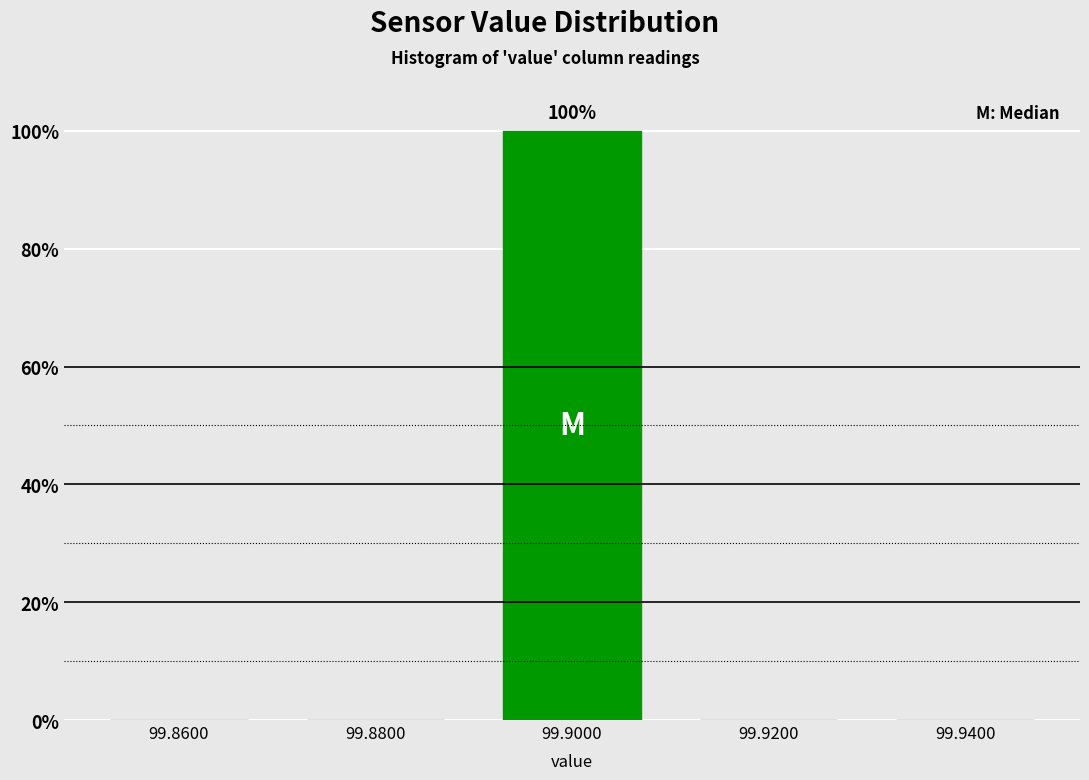

Reading left to right, what are all the values shown in this chart?

99.8600=0	99.8800=0	99.9000=100	99.9200=0	99.9400=0